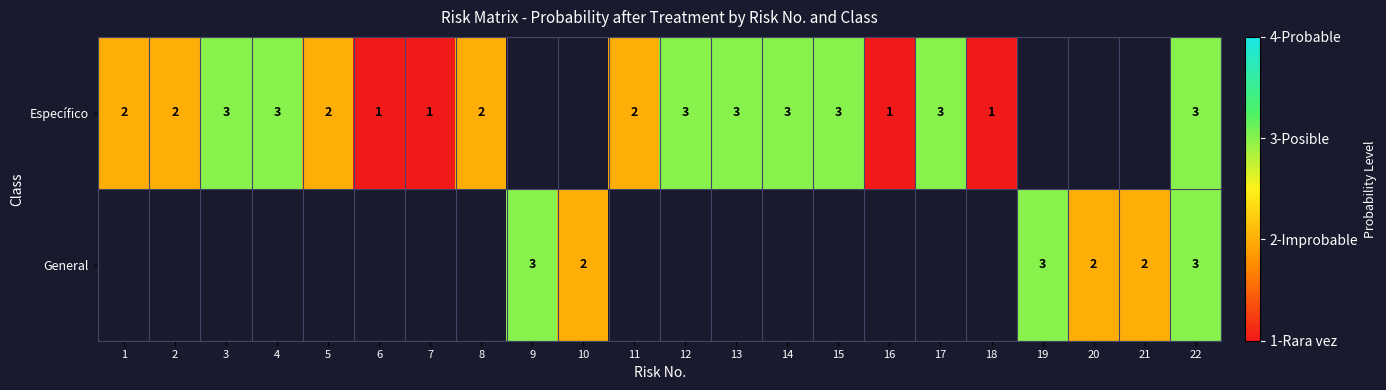

True or false: Específico has a value of 0 at 6.

False